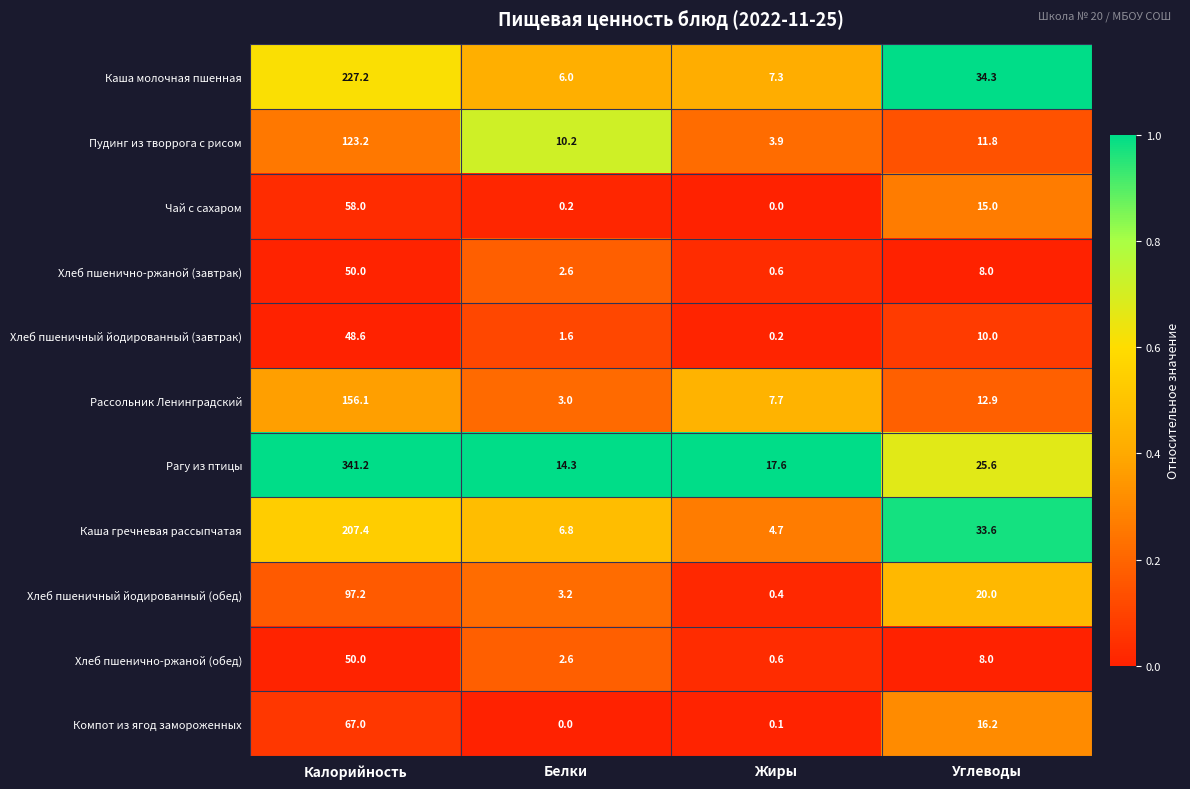

Which series has the largest total across all categories?

Рагу из птицы